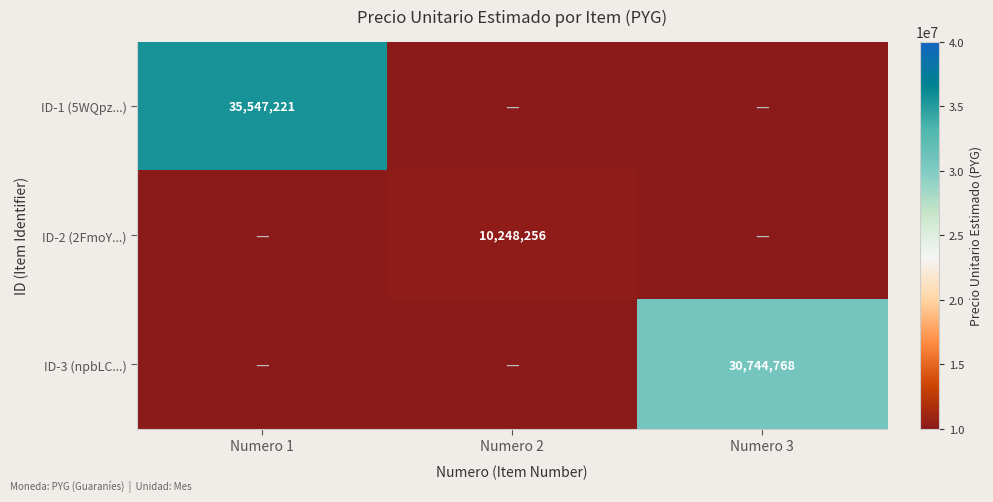

Is the value of ID-2 (2FmoY...) at Numero 2 greater than the value of ID-3 (npbLC...) at Numero 3?

No